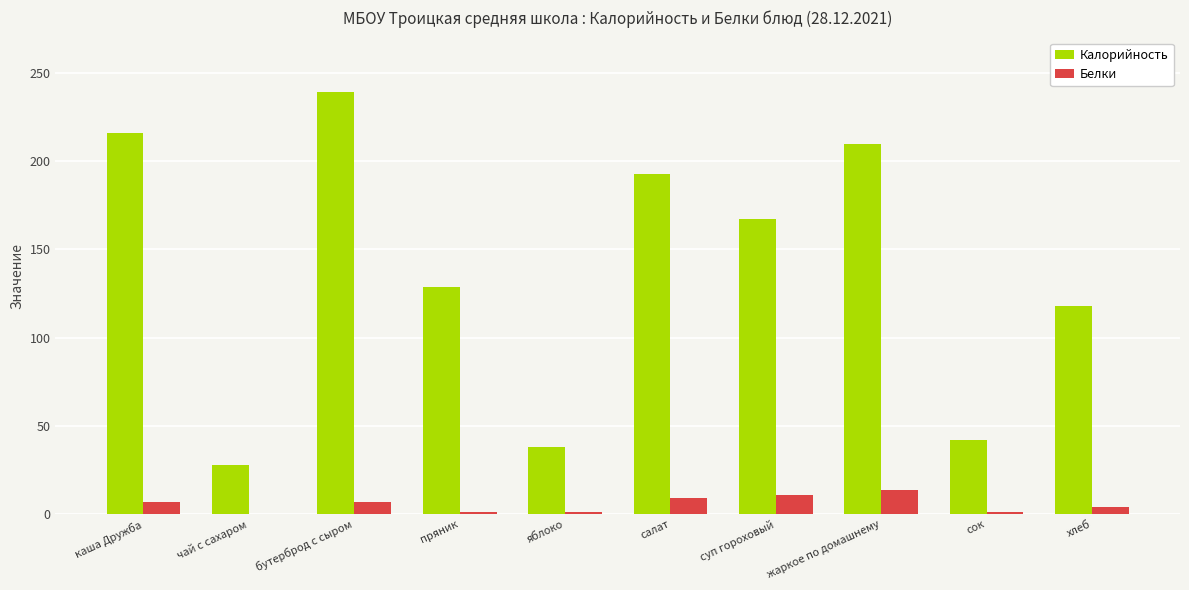

How many categories are shown in the chart?

10